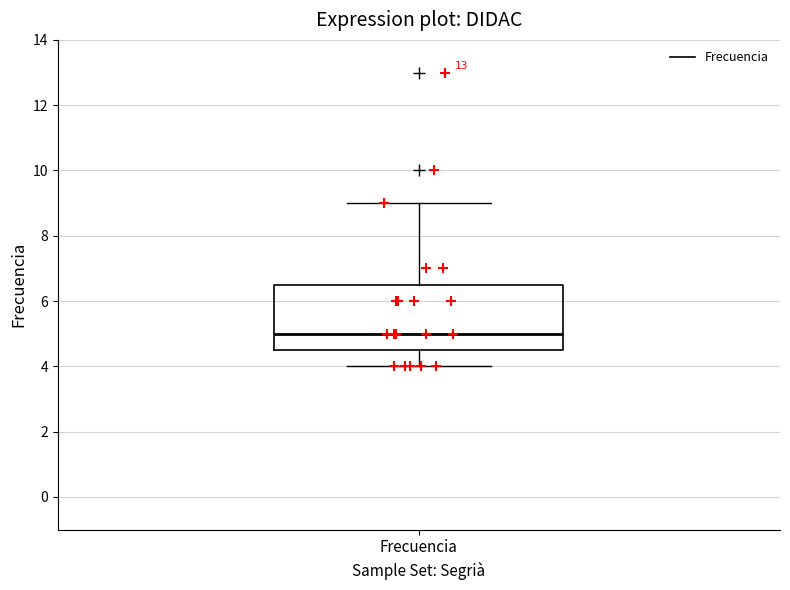

Read this box plot against the y-axis: the position of the median line, the range covered by the box, and the ends of both whiskers. The values are not printed on the chart, so give them approximately, as read against the axis.

median 5.0, box 4.6 to 6.6, whiskers 4.0 to 9.0